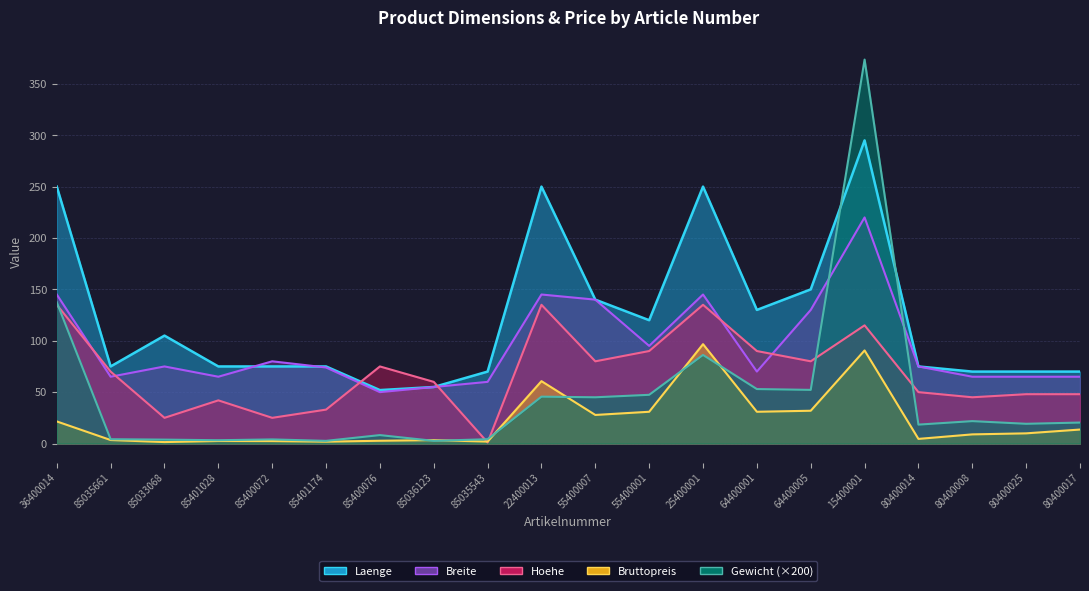

The Hoehe series shows 115.0 at 15400001. True or false?

True